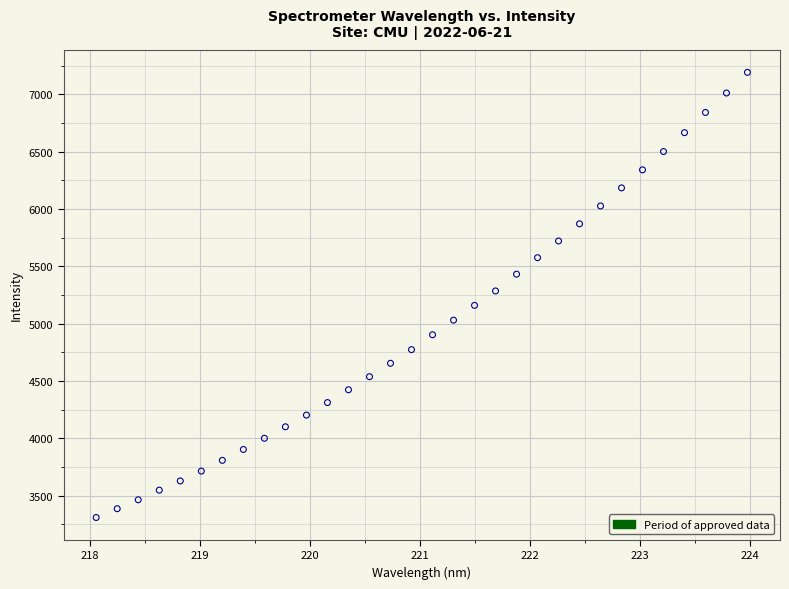

What is the range of Y values (max minus min)?

3880.6